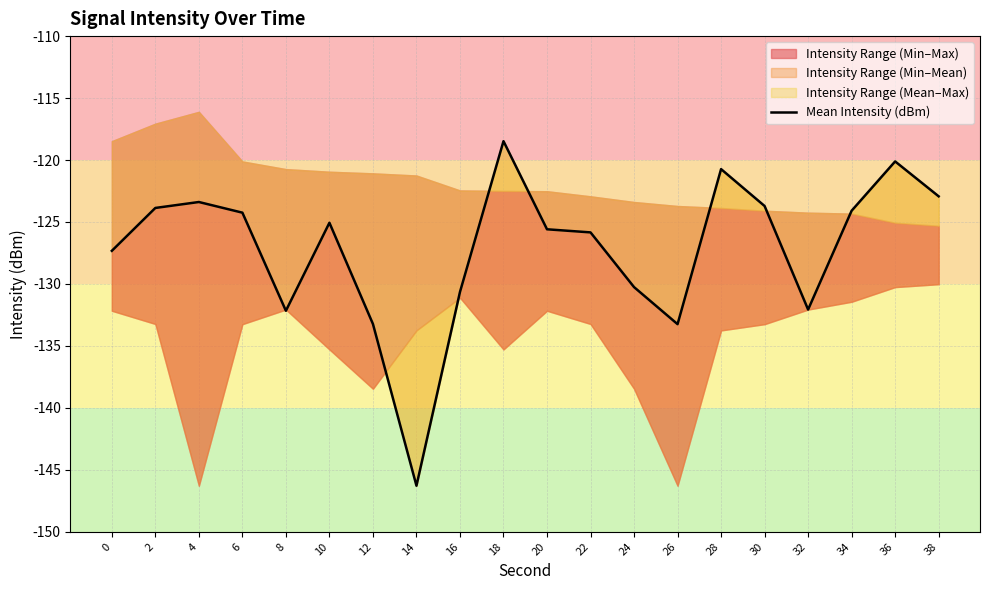

Between 10 and 26, which is larger?

10